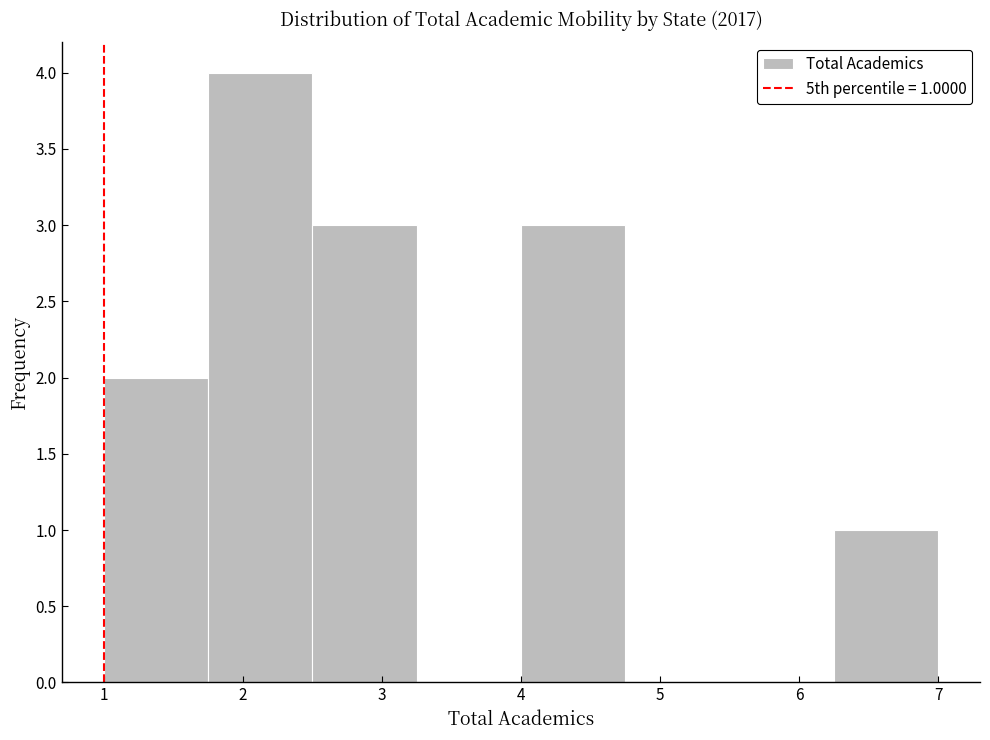

Which range on the x-axis has the tallest bar?

1.75 to 2.50